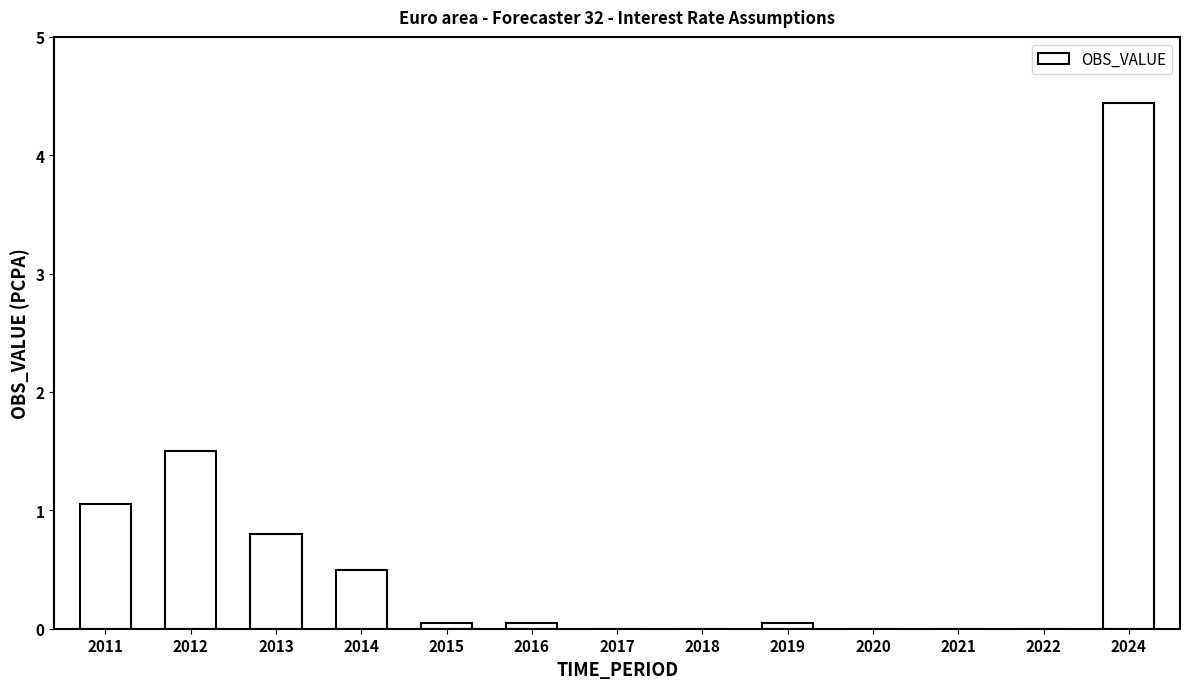

What is the maximum value shown in the chart?

4.4